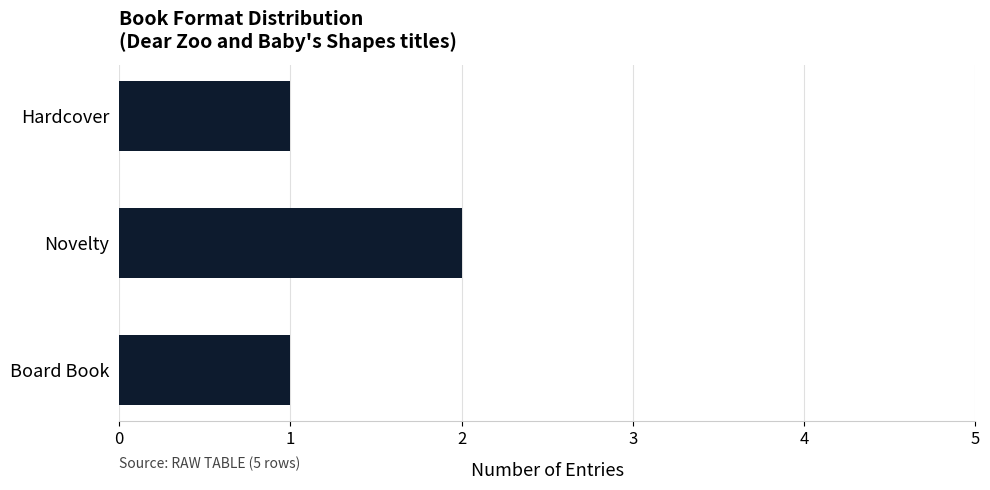

Reading bottom to top, what are all the values shown in this chart?

1	2	1